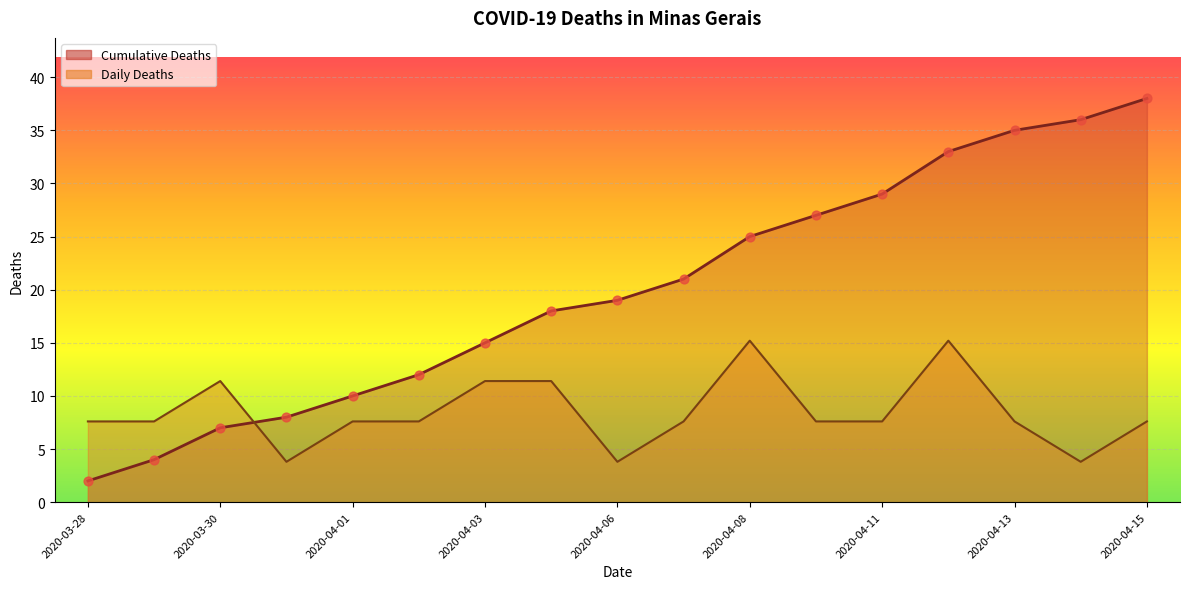

Is the value of Daily Deaths at 2020-04-06 greater than the value of Cumulative Deaths at 2020-04-08?

No